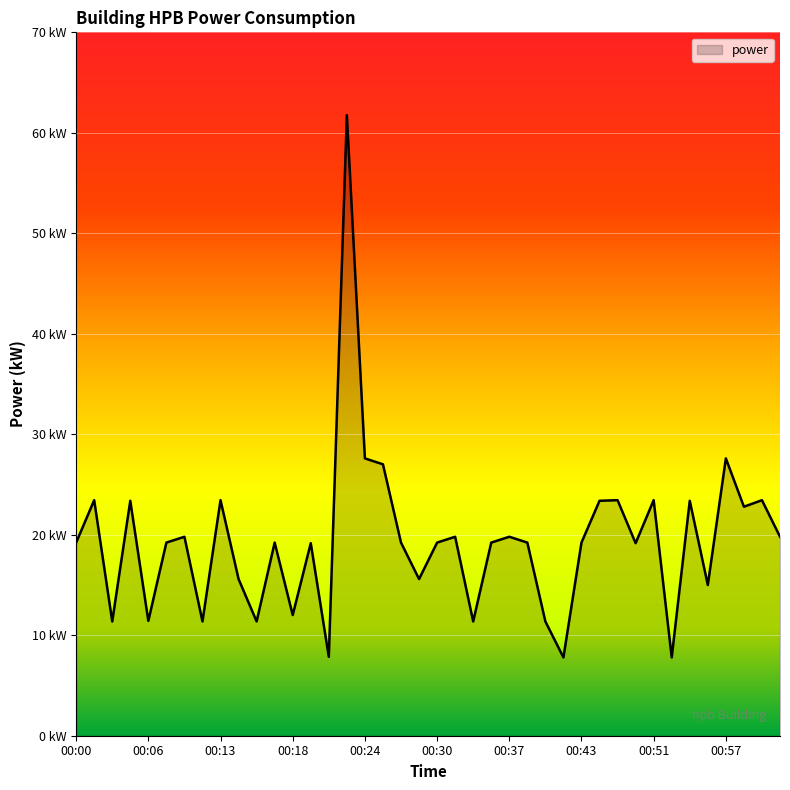

True or false: the data has more than 1 interior local peaks.

True